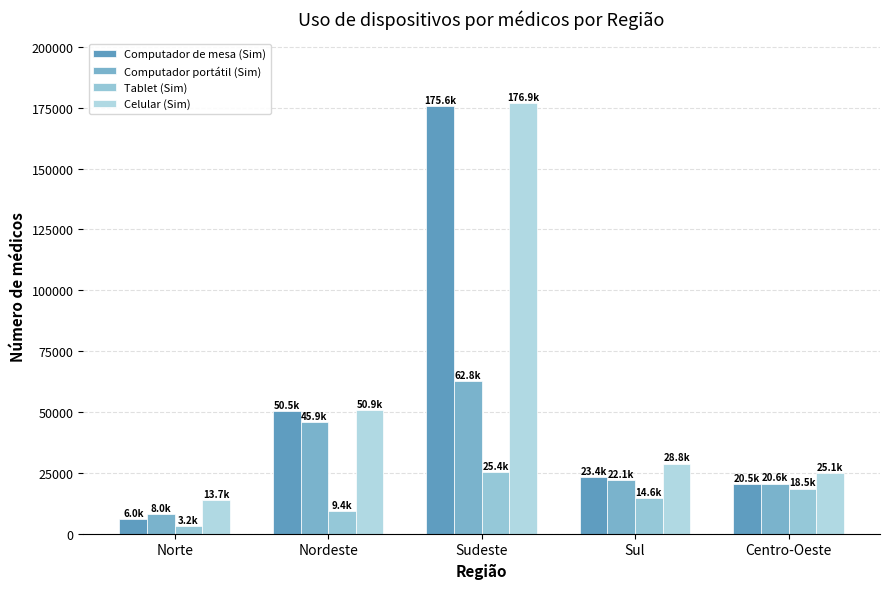

What are all the series names shown in the legend?

Computador de mesa (Sim), Computador portátil (Sim), Tablet (Sim), Celular (Sim)